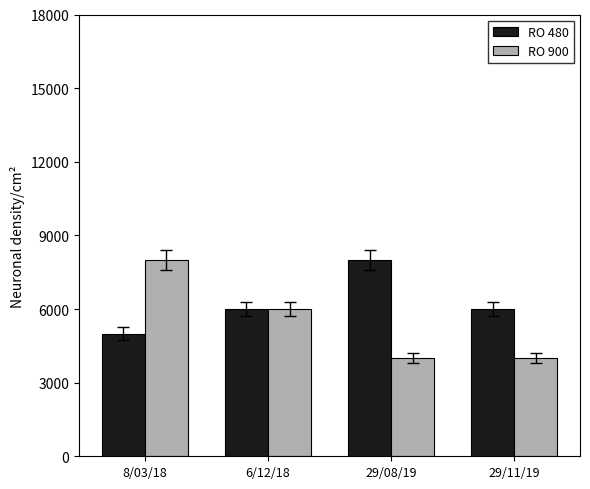

Count the RO 900 values in the range 4000 to 8000.

4